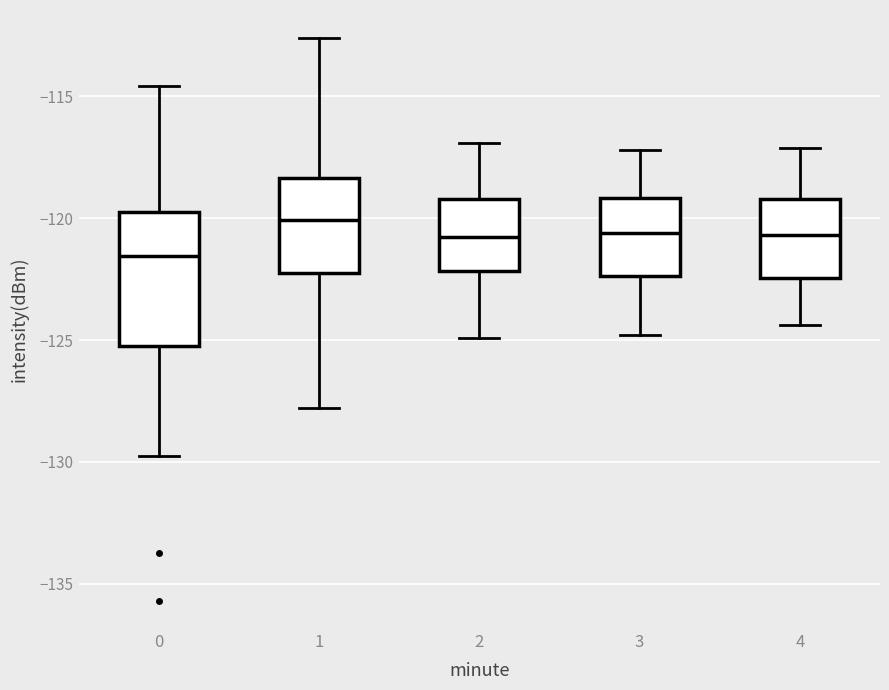

Which box has the lowest median line?

0